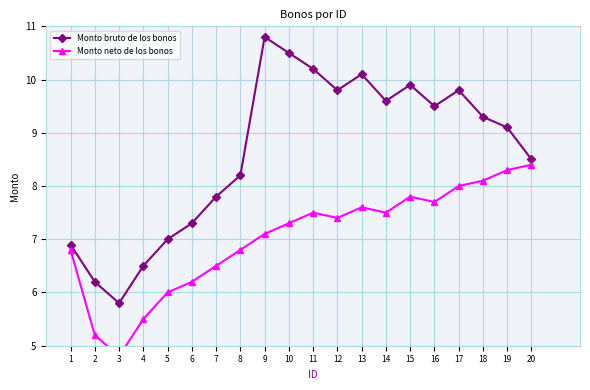

Is the value of Monto bruto de los bonos at 8 greater than the value of Monto neto de los bonos at 20?

No